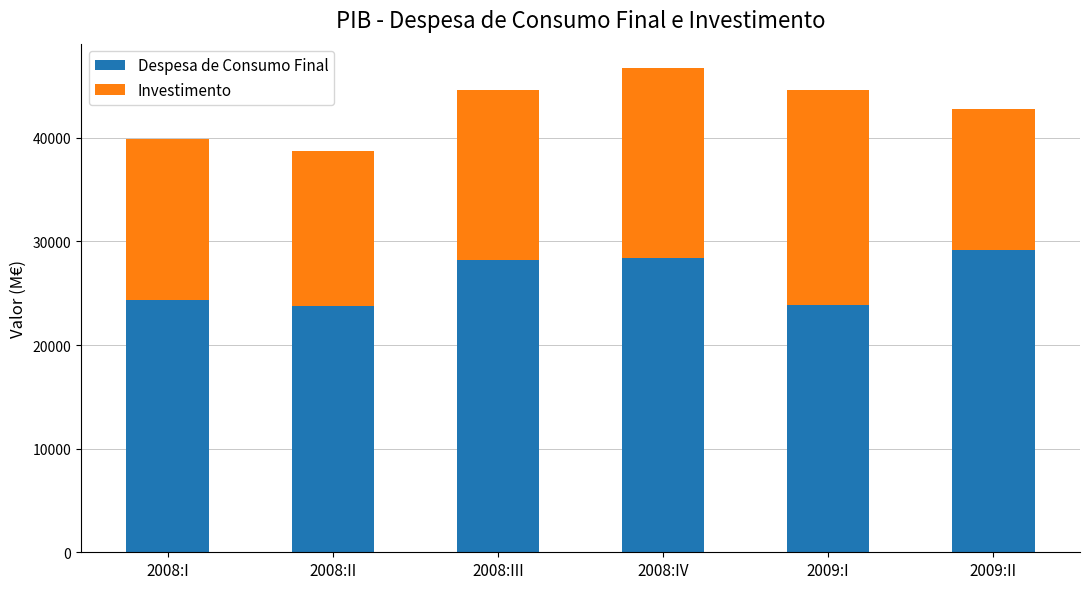

Are the bars horizontal?

No